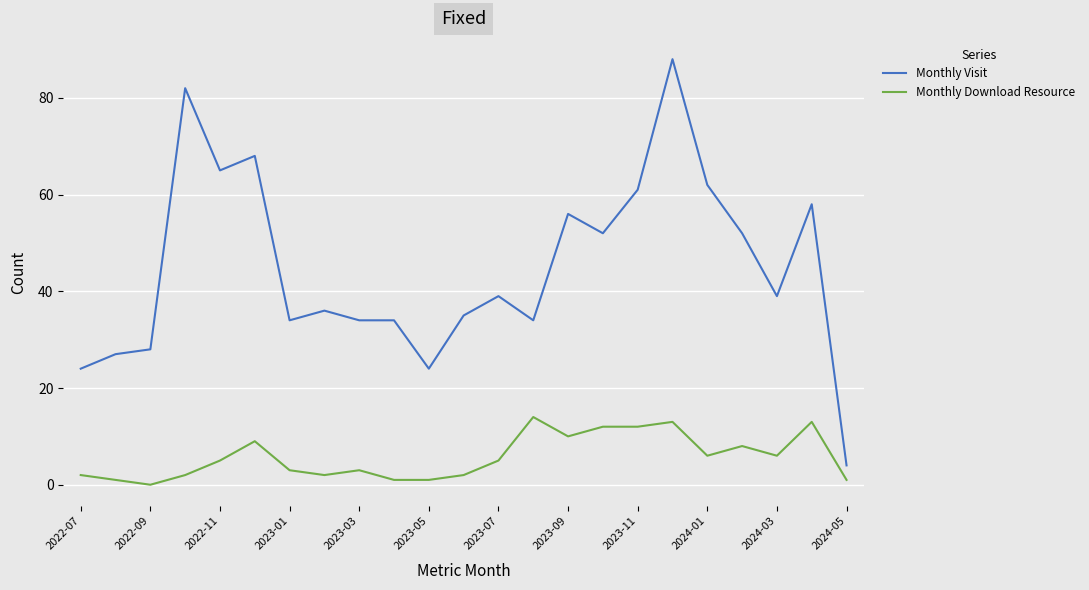

Which series has the largest total across all categories?

Monthly Visit